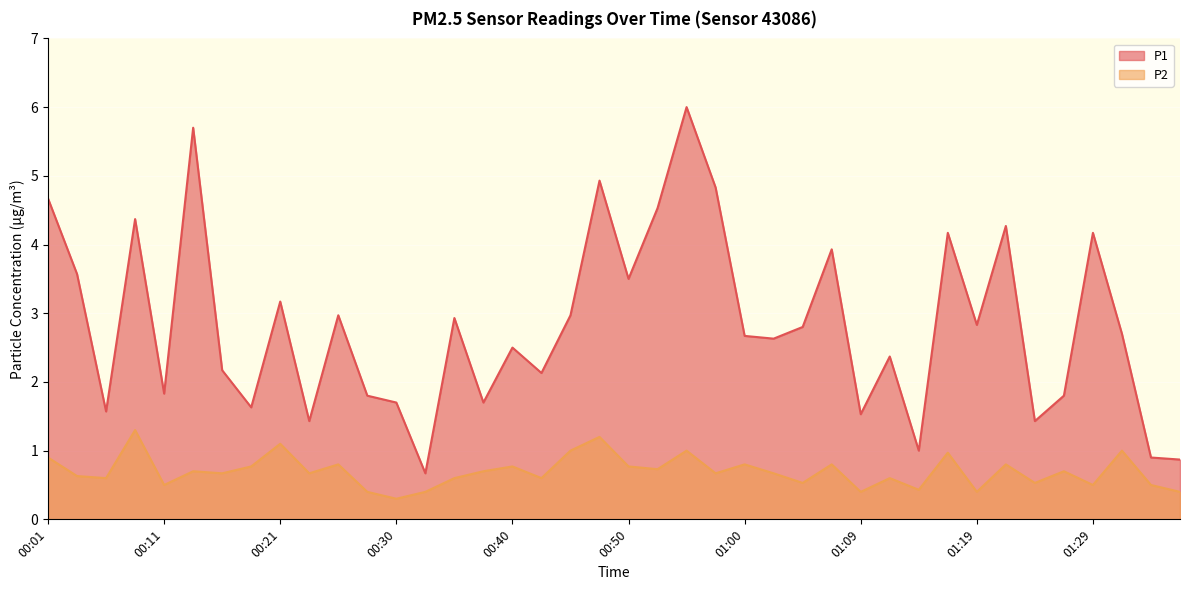

What is the difference between the highest and lowest values at 00:11?

1.3